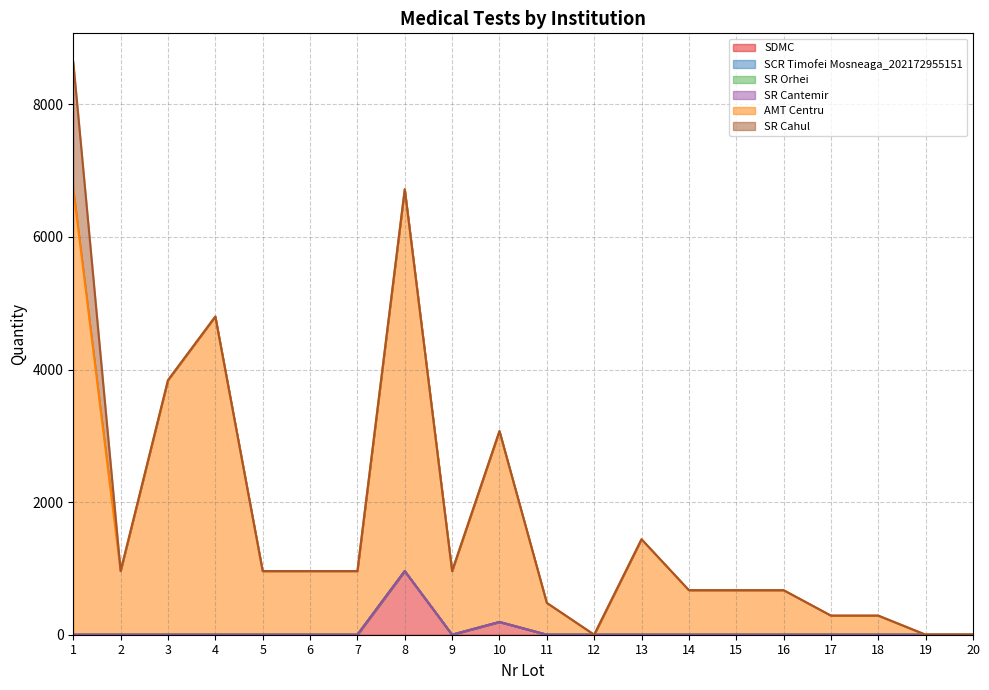

Reading right to left, extract all data points from this chart.

SDMC: 0	0	0	0	0	0	0	0	0	0	192	0	960	0	0	0	0	0	0	0
SCR Timofei Mosneaga_202172955151: 0	0	0	0	0	0	0	0	0	0	0	0	0	0	0	0	0	0	0	0
SR Orhei: 0	0	0	0	0	0	0	0	0	0	0	0	0	0	0	0	0	0	0	0
SR Cantemir: 0	0	0	0	0	0	0	0	0	0	0	0	0	0	0	0	0	0	0	0
AMT Centru: 0	0	288	288	672	672	672	1440	0	480	2880	960	5760	960	960	960	4800	3840	960	6720
SR Cahul: 0	0	0	0	0	0	0	0	0	0	0	0	0	0	0	0	0	0	0	1920